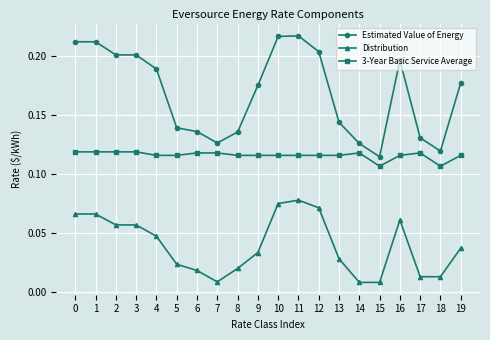

Which series has the largest range (max minus min)?

Estimated Value of Energy